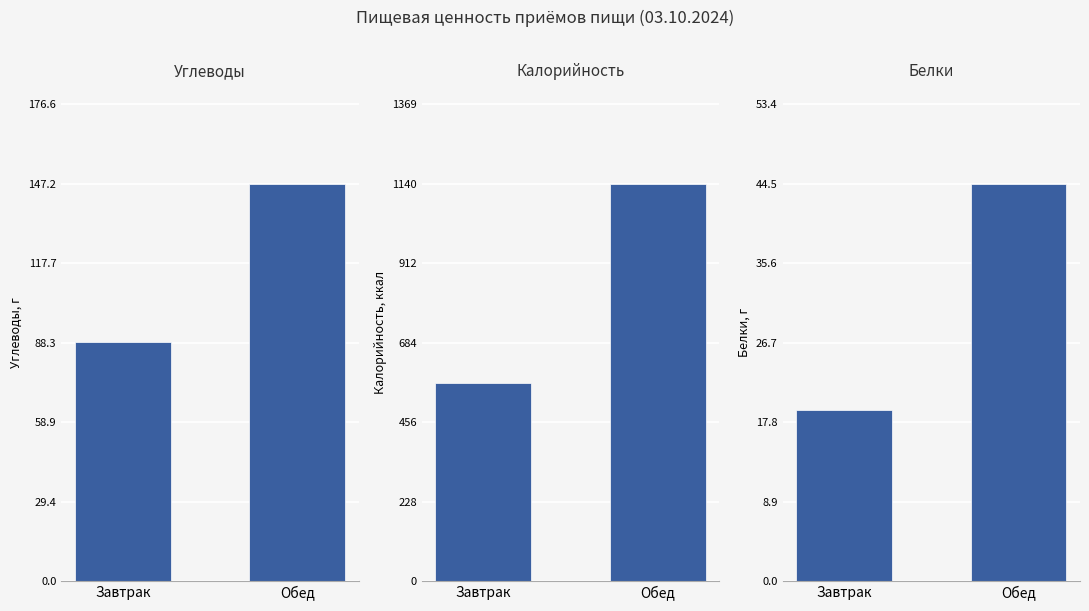

What is the maximum value for Калорийность?

1140.5